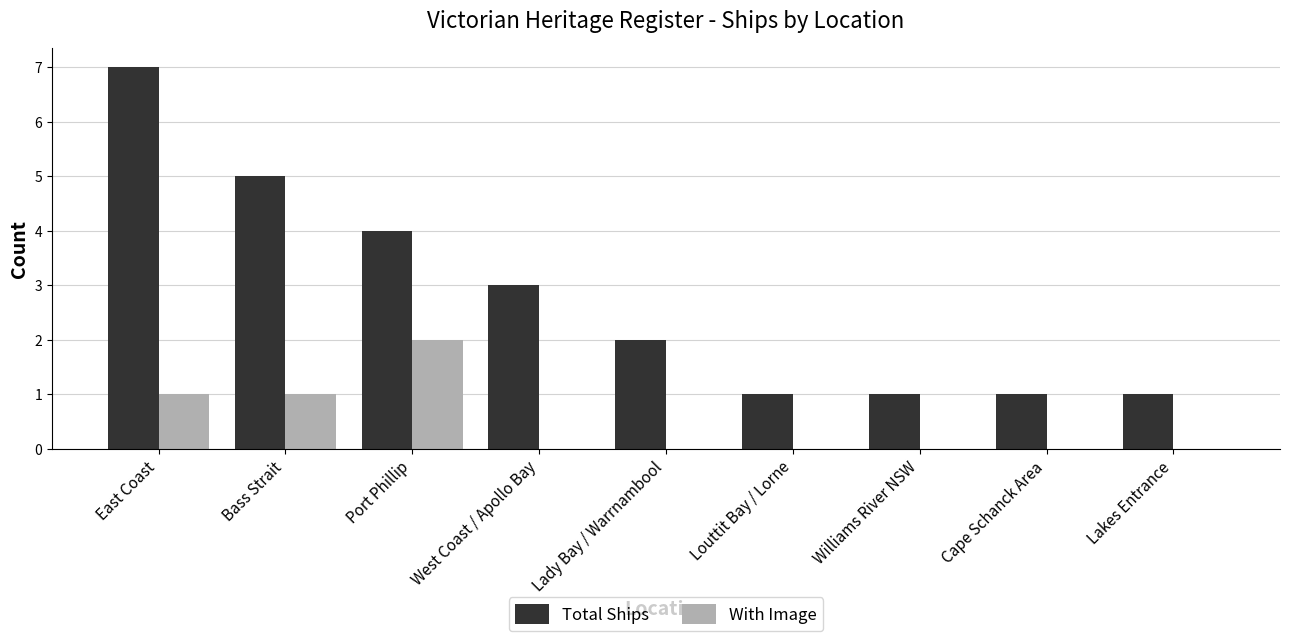

What is the highest value of the Total Ships series?

7